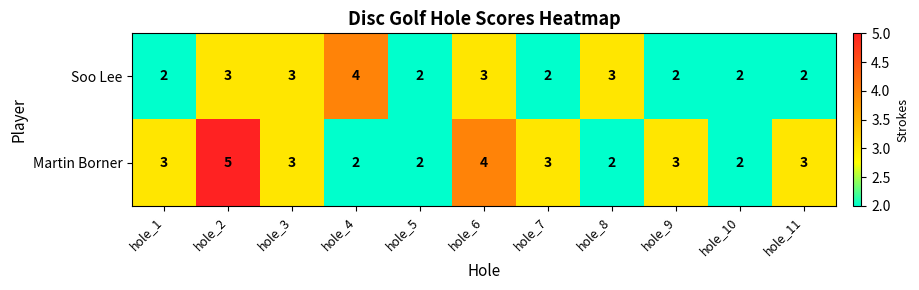

Is it true that Soo Lee equals 1 at hole_9?

False